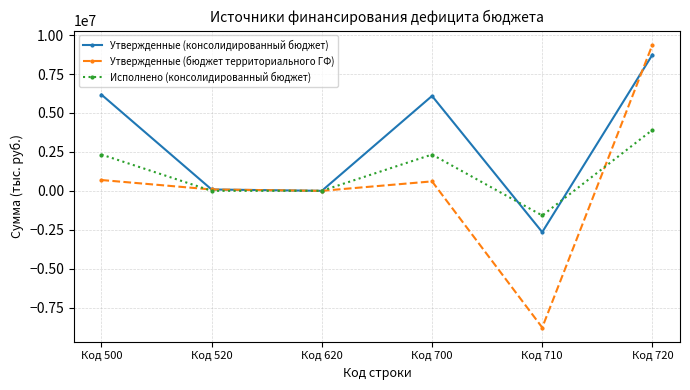

Reading left to right, what are all the values shown in this chart?

Утвержденные (консолидированный бюджет): Код 500=6181563.6	Код 520=87045.0	Код 620=0.0	Код 700=6094518.6	Код 710=-2650845.0	Код 720=8745363.6
Утвержденные (бюджет территориального ГФ): Код 500=694424.4	Код 520=87045.0	Код 620=0.0	Код 700=607379.4	Код 710=-8780053.0	Код 720=9387432.4
Исполнено (консолидированный бюджет): Код 500=2331865.6	Код 520=0.0	Код 620=0.0	Код 700=2331865.6	Код 710=-1583795.9	Код 720=3915661.6